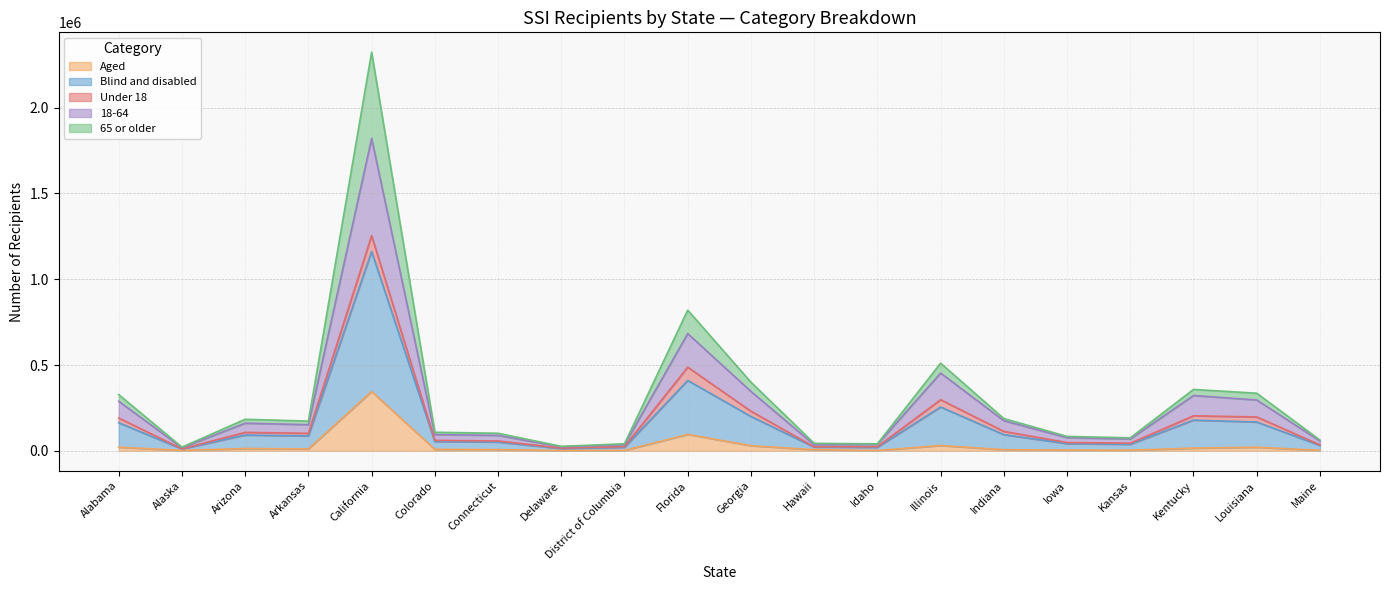

Which category has the lowest value in the Total series?

Alaska